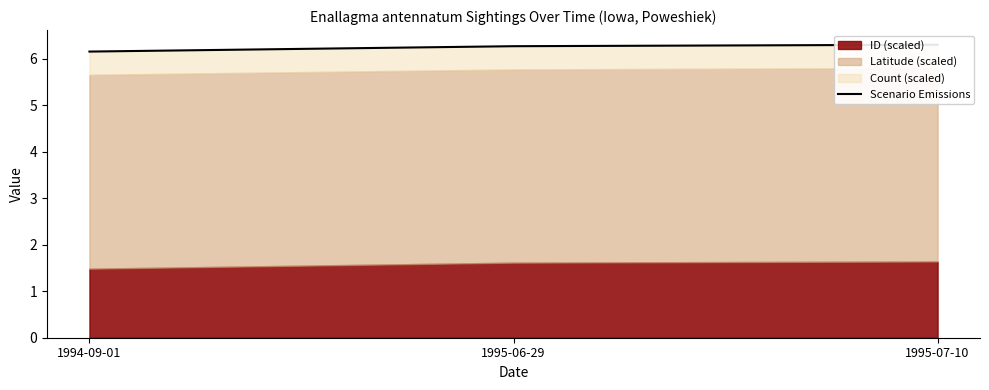

Between 1995-06-29 and 1995-07-10, which is larger?

1995-07-10